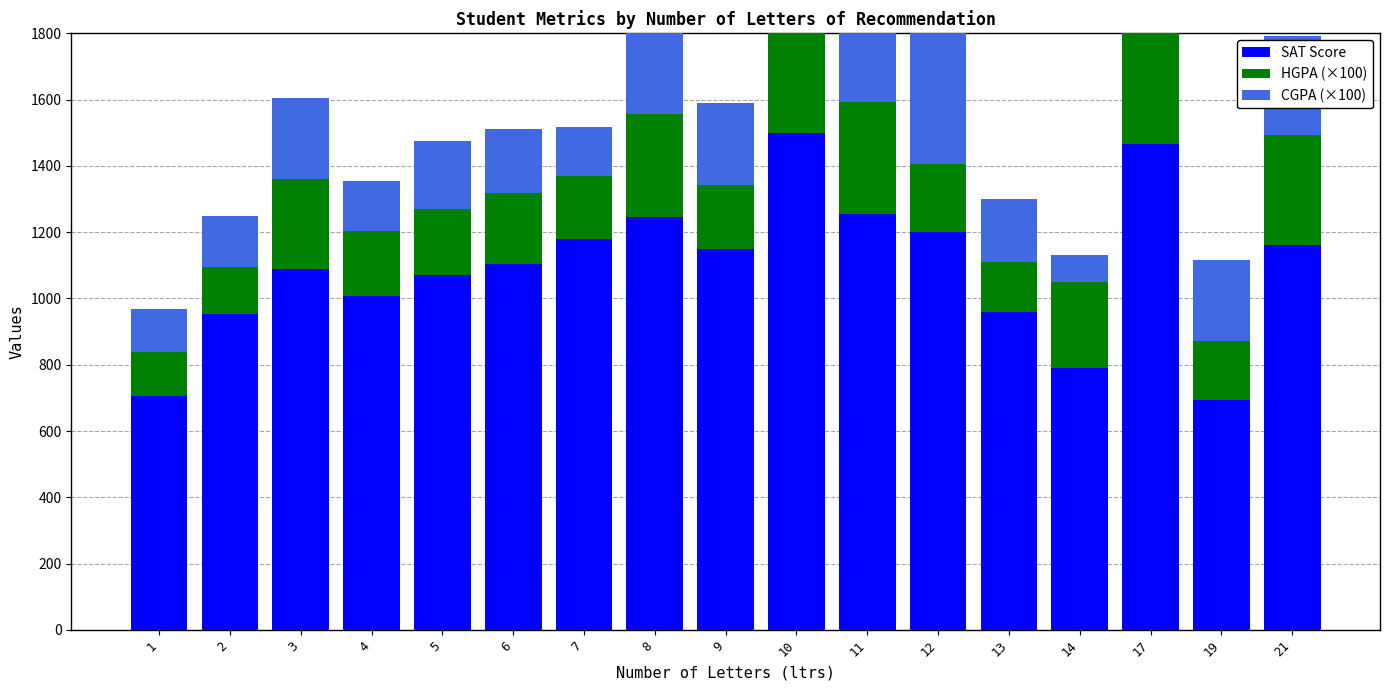

True or false: HGPA (×100) has a value of 91 at 6.

False